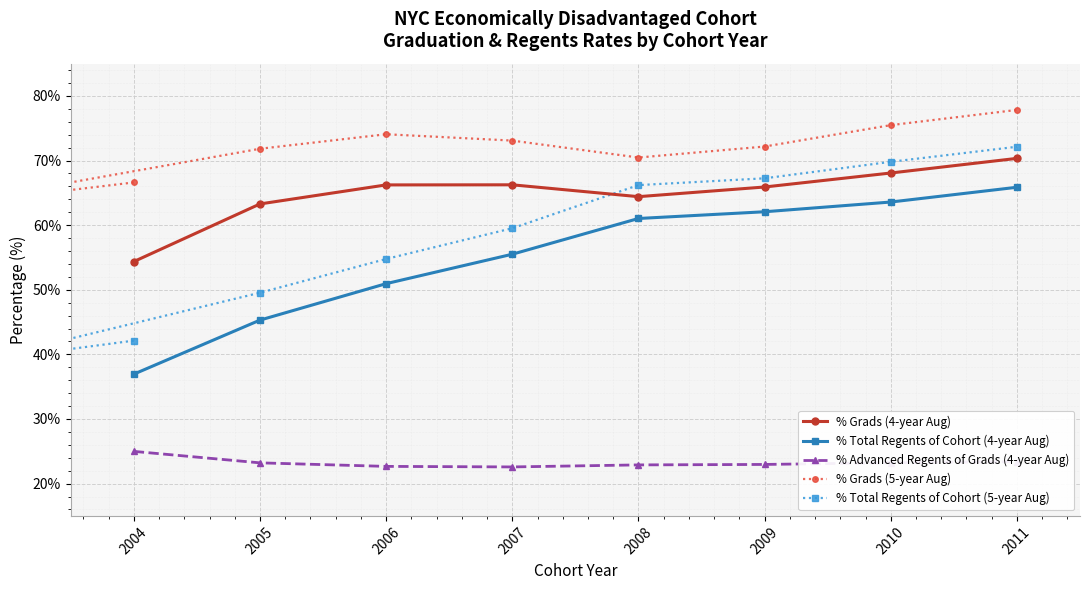

In % Grads (4-year Aug), how many points are higher than both neighbors (excluding endpoints)?

1